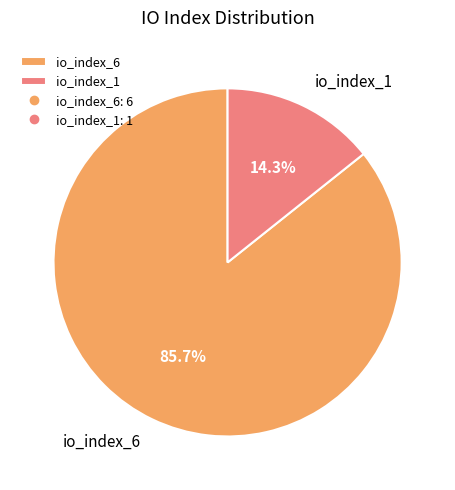

Is there any slice that represents more than half of the pie?

Yes